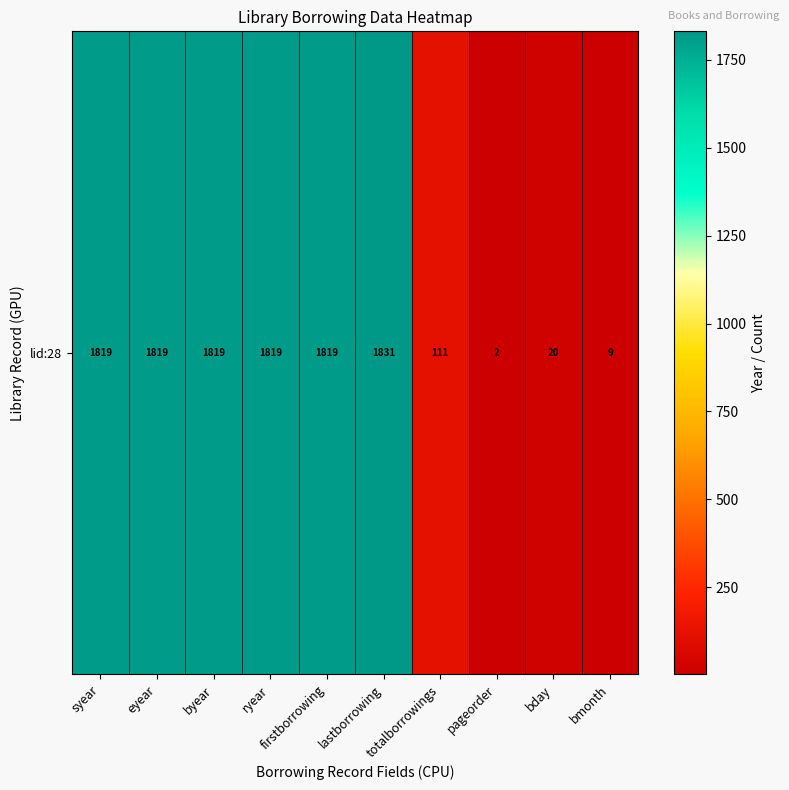

What is the sum of the values at eyear and bday?

1839